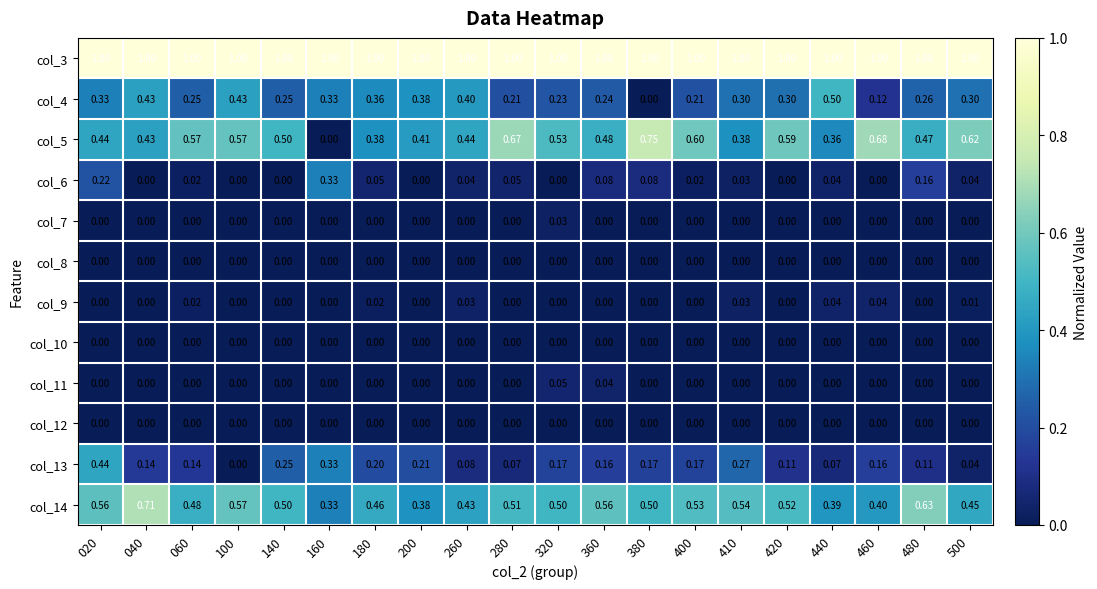

Is the value of col_14 at 360 greater than the value of col_9 at 020?

Yes